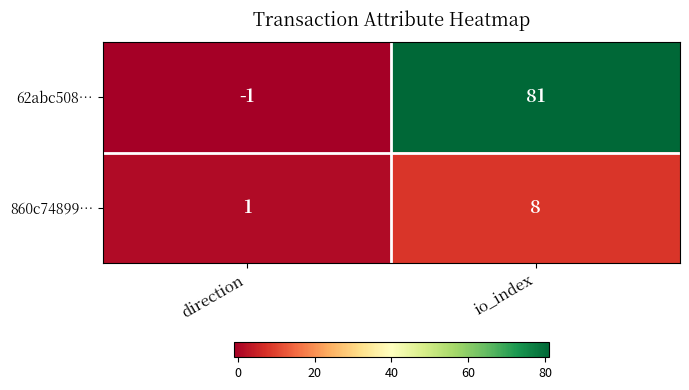

How many categories are shown in the chart?

2